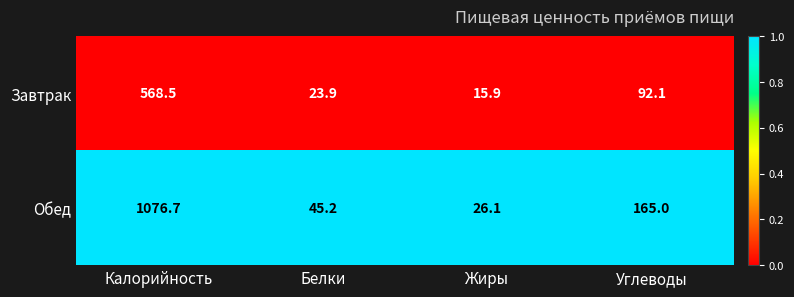

Between Калорийность and Белки, which series saw the biggest shift?

Обед